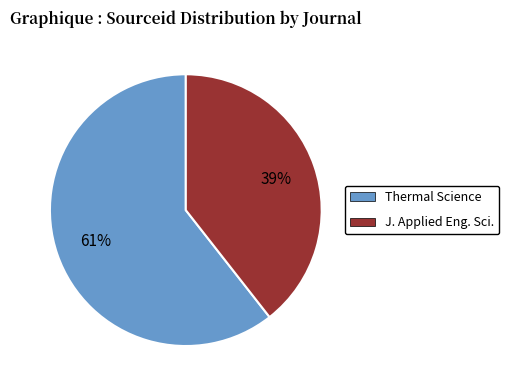

What is the majority slice?

Thermal Science